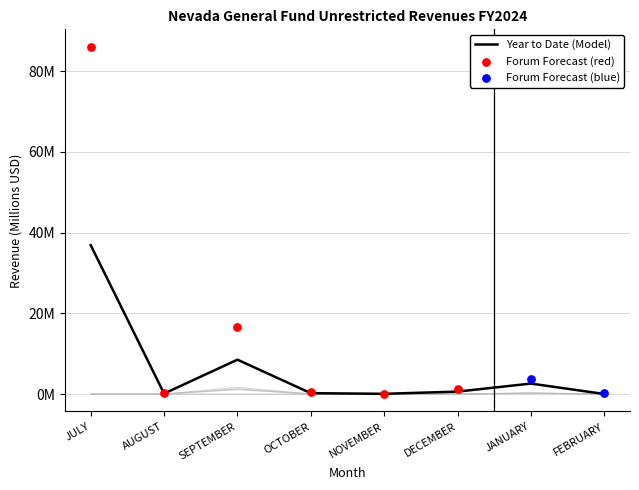

Is the value of JULY at AUGUST greater than the value of AUGUST at AUGUST?

No